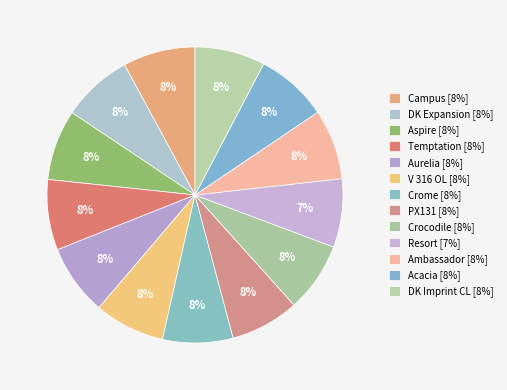

Is Campus the majority of the pie?

No